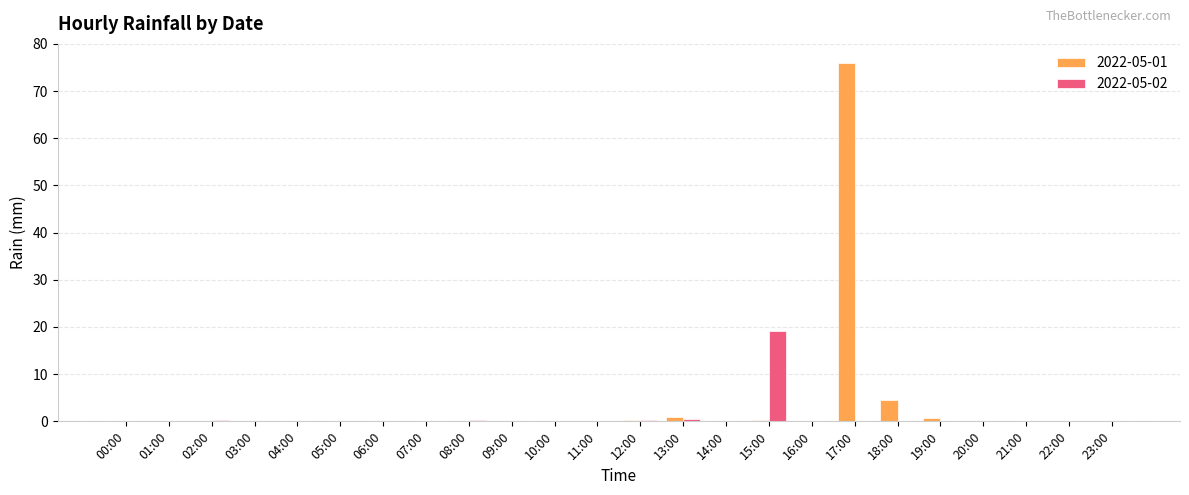

The value of 2022-05-02 at 00:00 is 11.7. True or false?

False